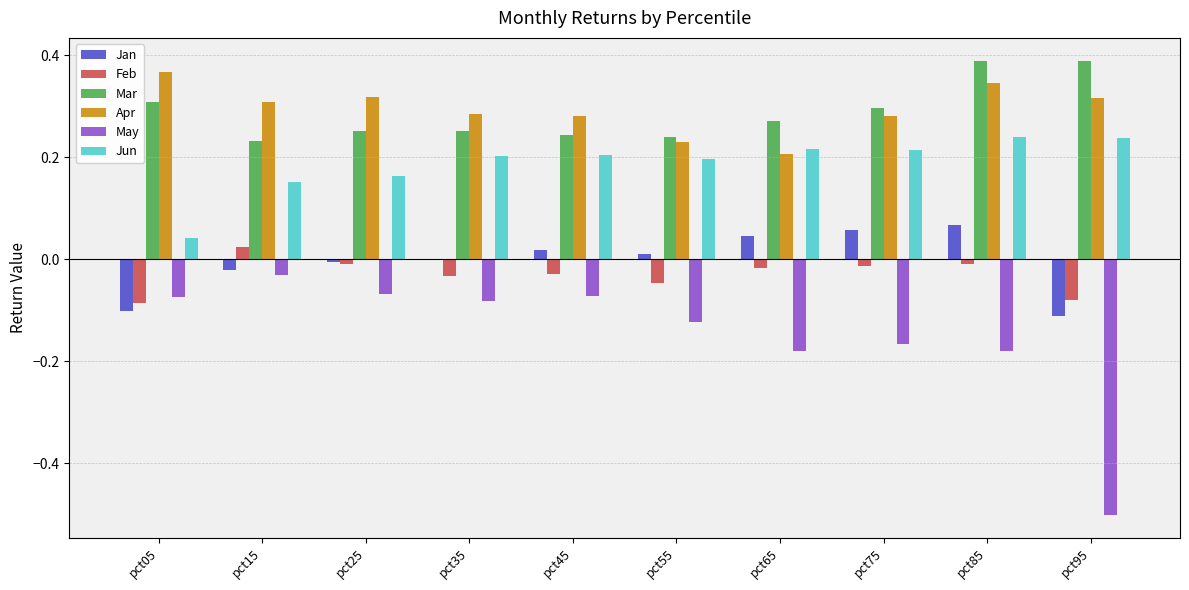

At which label is Apr closest to 0?

pct65